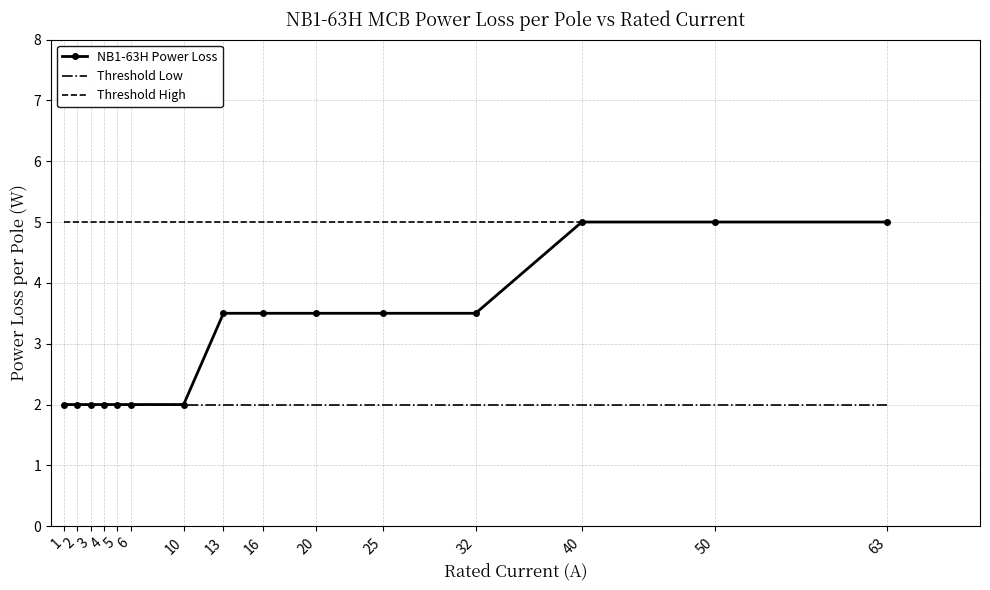

Which series has the largest total across all categories?

Threshold High